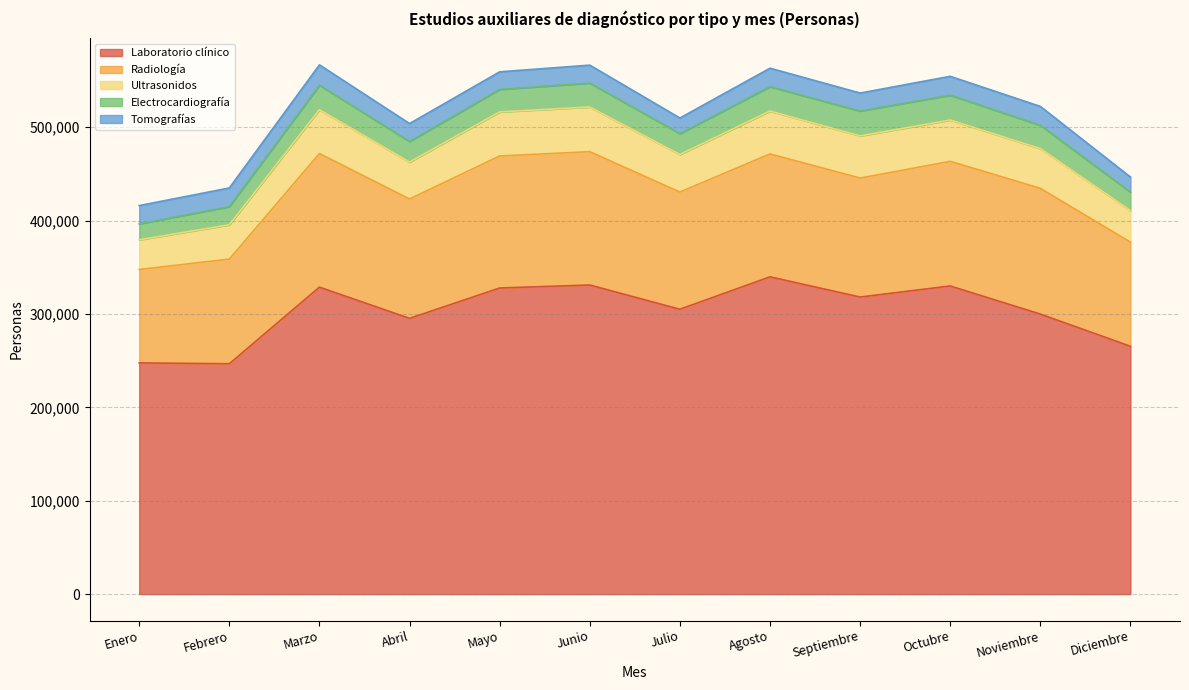

True or false: Radiología and Tomografías intersect in this chart.

False